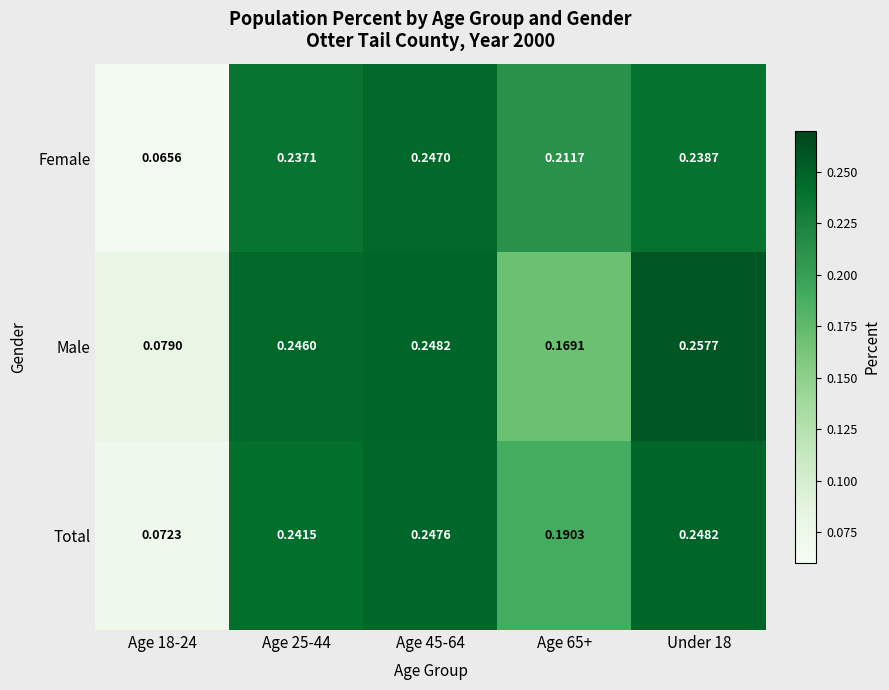

At Age 18-24, list the series in order from largest to smallest.

Male, Total, Female